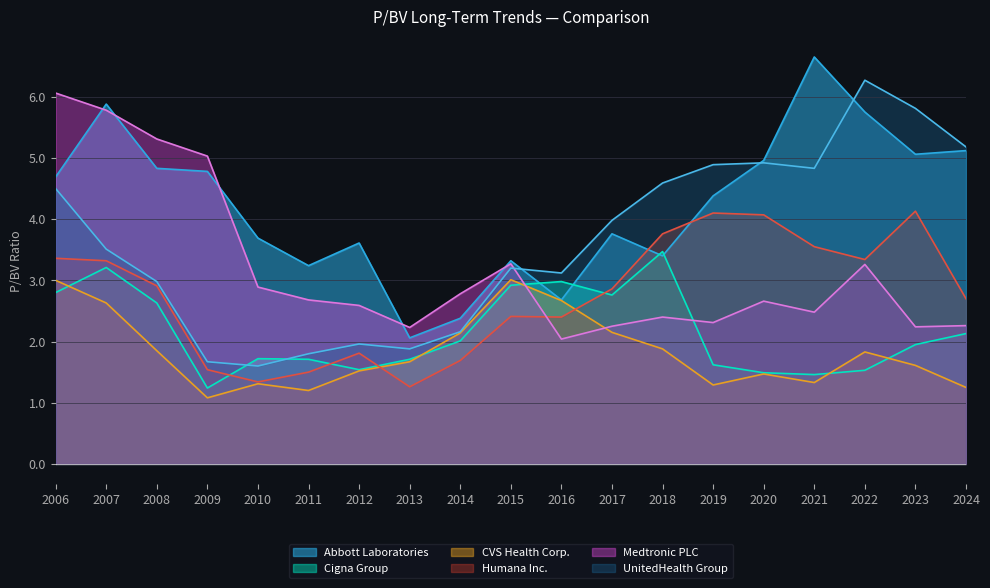

How many values in the UnitedHealth Group series are below 3?

7